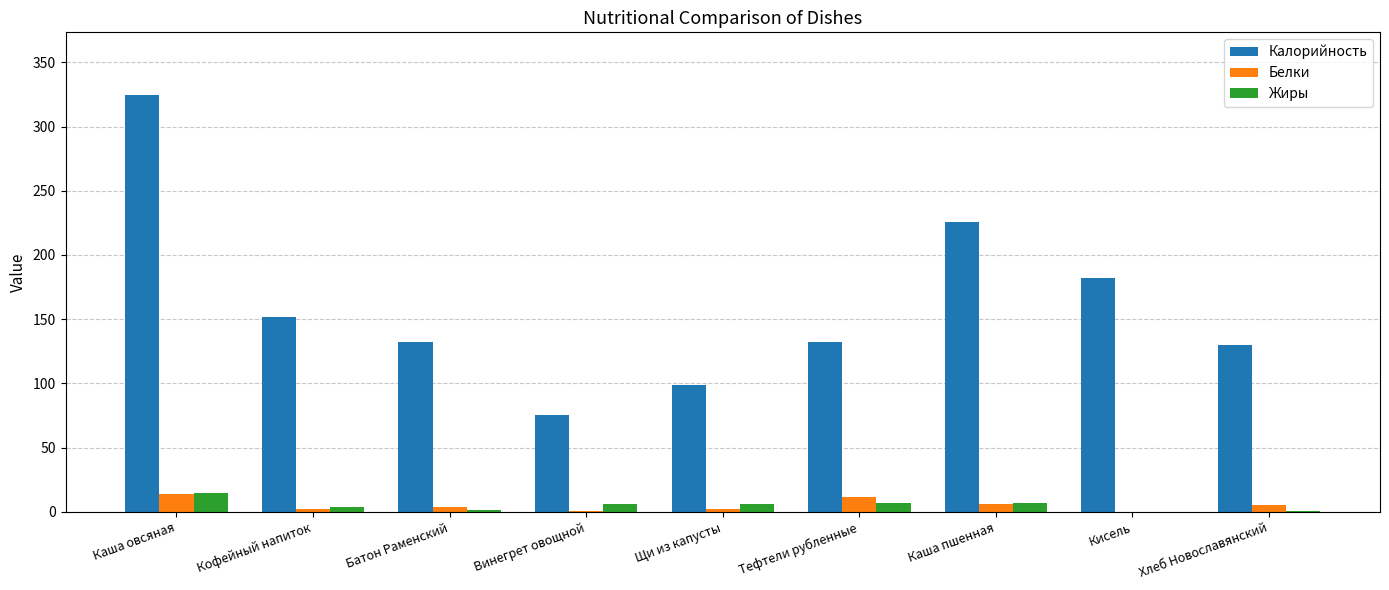

How many distinct data groups are displayed?

3